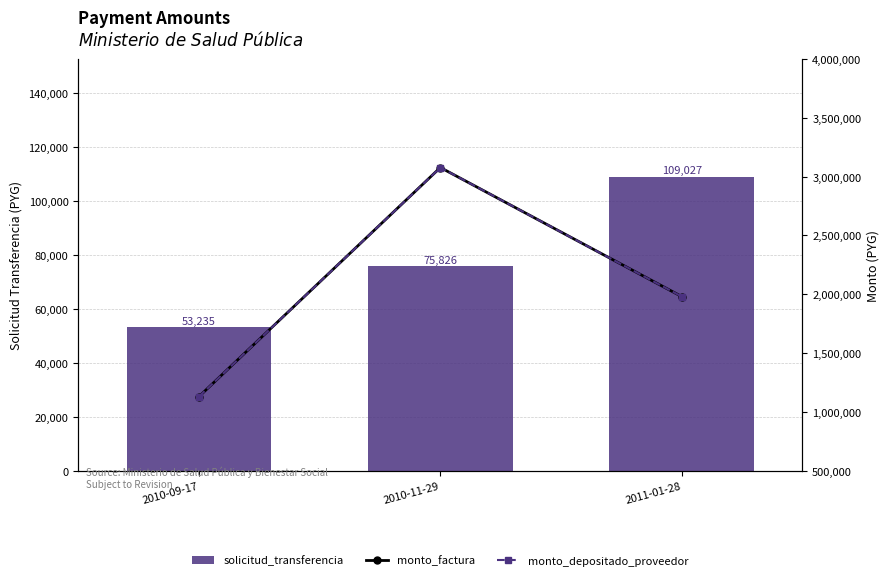

Reading left to right, extract all data points from this chart.

solicitud_transferencia: 2010-09-17=53235	2010-11-29=75826	2011-01-28=109027
monto_factura: 2010-09-17=1129700	2010-11-29=3077250	2011-01-28=1980000
monto_depositado_proveedor: 2010-09-17=1129700	2010-11-29=3077250	2011-01-28=1980000